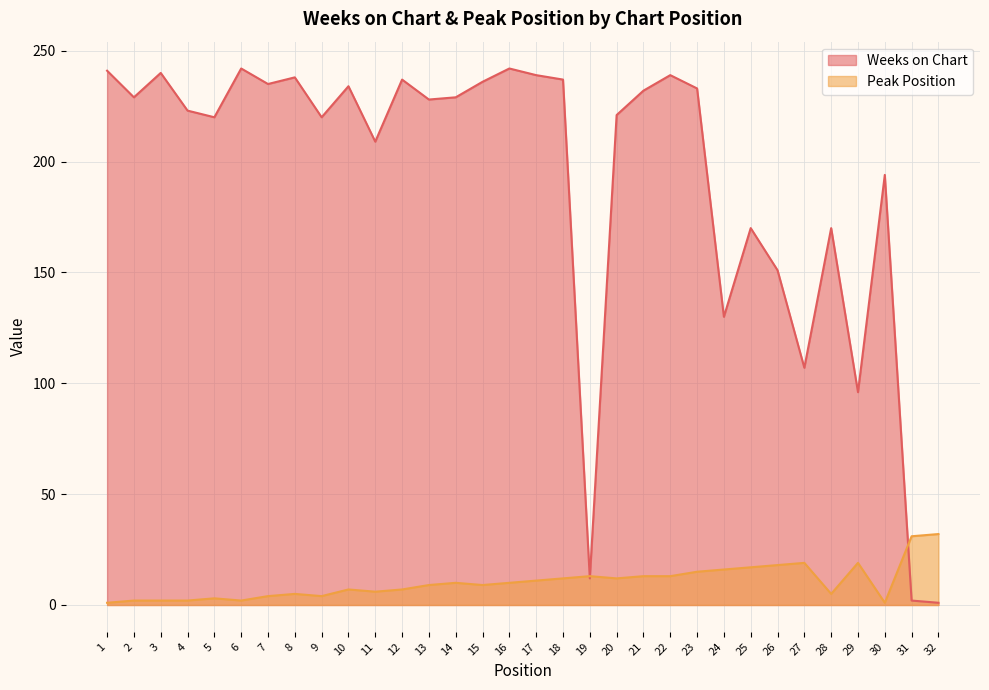

Reading right to left, extract all data points from this chart.

Weeks on Chart: 1	2	194	96	170	107	151	170	130	233	239	232	221	12	237	239	242	236	229	228	237	209	234	220	238	235	242	220	223	240	229	241
Peak Position: 32	31	1	19	5	19	18	17	16	15	13	13	12	13	12	11	10	9	10	9	7	6	7	4	5	4	2	3	2	2	2	1